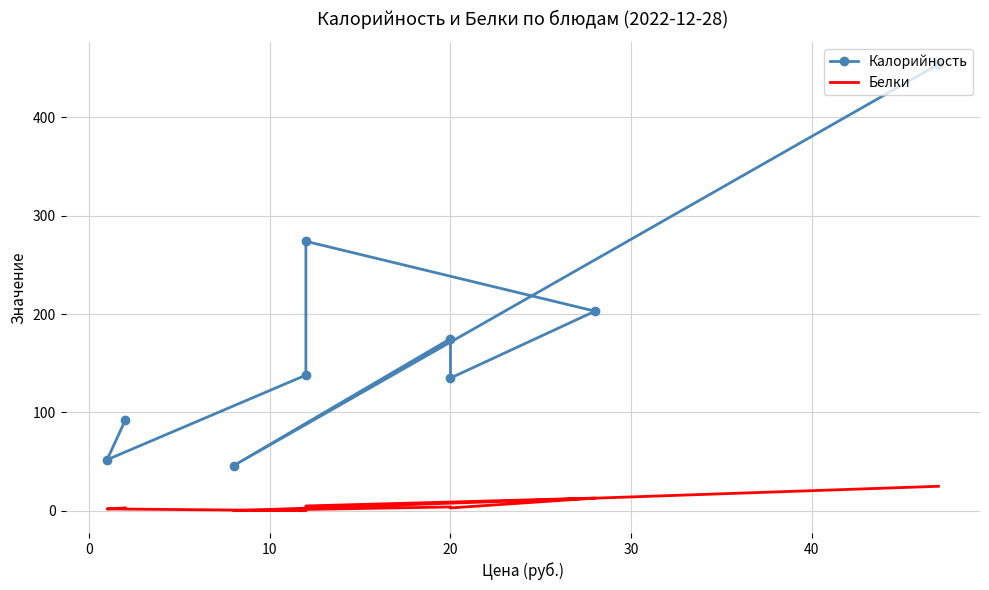

How many data points in Белки are less than 3?

3